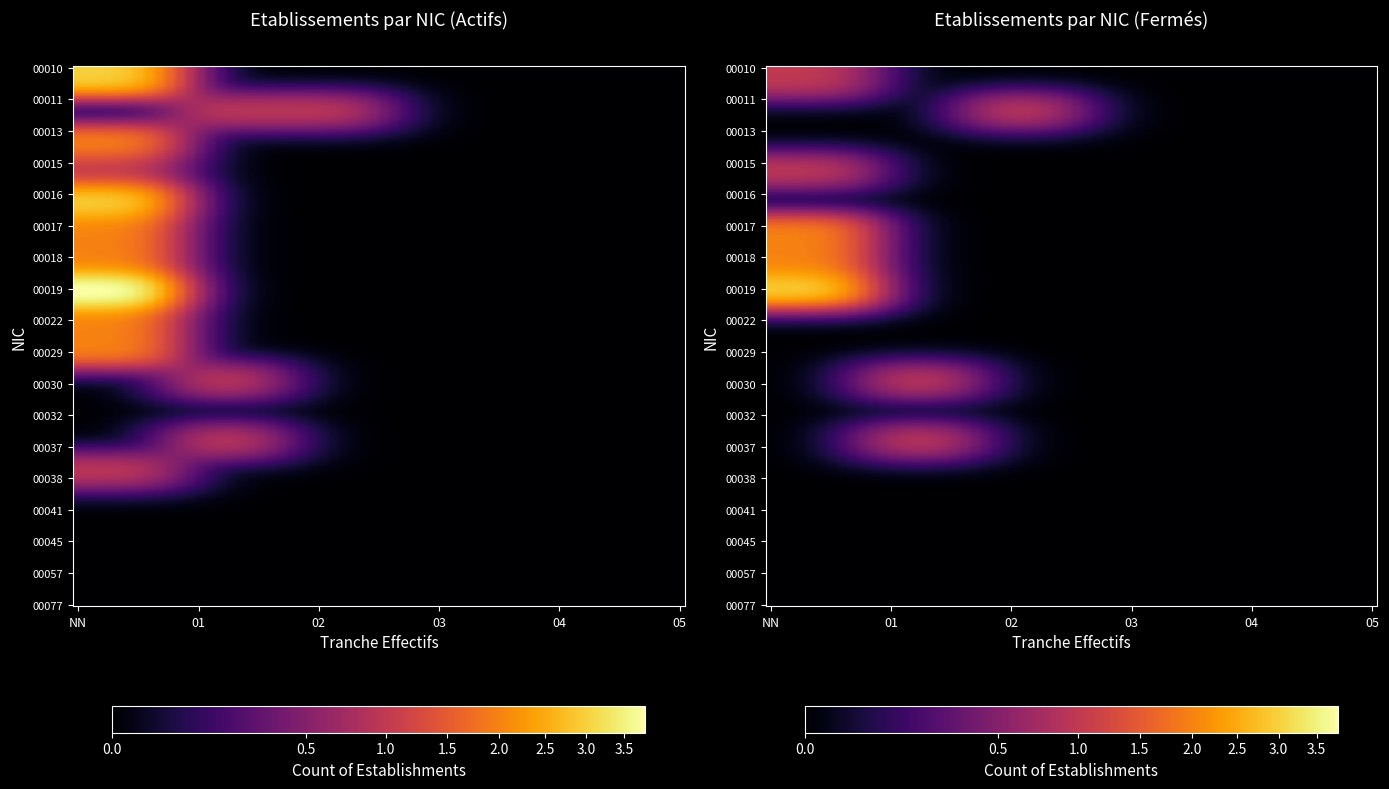

Reading right to left, extract all data points from this chart.

00011: 05=0	04=0	03=0	02=1	01=1	NN=0
00017: 05=0	04=0	03=0	02=0	01=0	NN=2
00018: 05=0	04=0	03=0	02=0	01=0	NN=2
00019: 05=0	04=0	03=0	02=0	01=0	NN=4
00022: 05=0	04=0	03=0	02=0	01=0	NN=2
00029: 05=0	04=0	03=0	02=0	01=0	NN=2
00030: 05=0	04=0	03=0	02=0	01=1	NN=0
00032: 05=0	04=0	03=0	02=0	01=0	NN=0
00037: 05=0	04=0	03=0	02=0	01=1	NN=0
00038: 05=0	04=0	03=0	02=0	01=0	NN=1
00041: 05=0	04=0	03=0	02=0	01=0	NN=0
00045: 05=0	04=0	03=0	02=0	01=0	NN=0
00057: 05=0	04=0	03=0	02=0	01=0	NN=0
00077: 05=0	04=0	03=0	02=0	01=0	NN=0
00010: 05=0	04=0	03=0	02=0	01=0	NN=3
00013: 05=0	04=0	03=0	02=0	01=0	NN=2
00015: 05=0	04=0	03=0	02=0	01=0	NN=1
00016: 05=0	04=0	03=0	02=0	01=0	NN=3